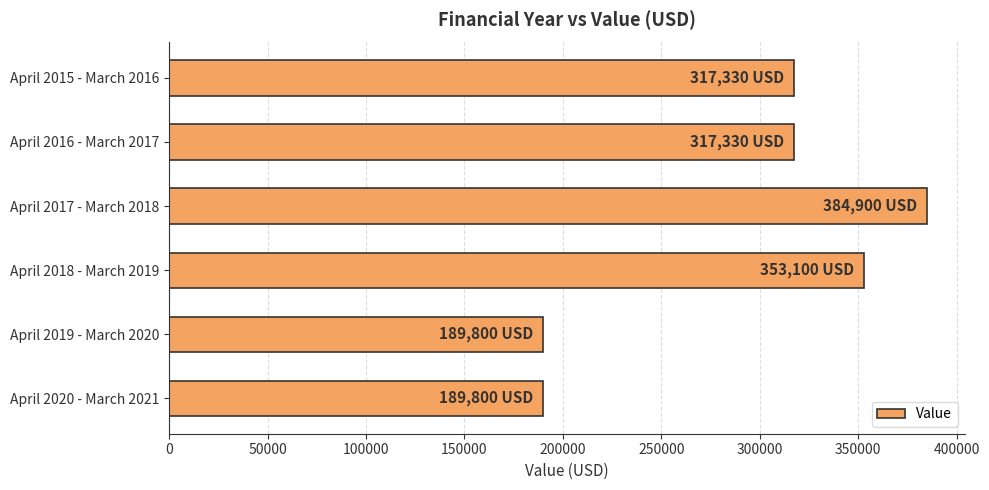

What is the maximum value shown in the chart?

384900